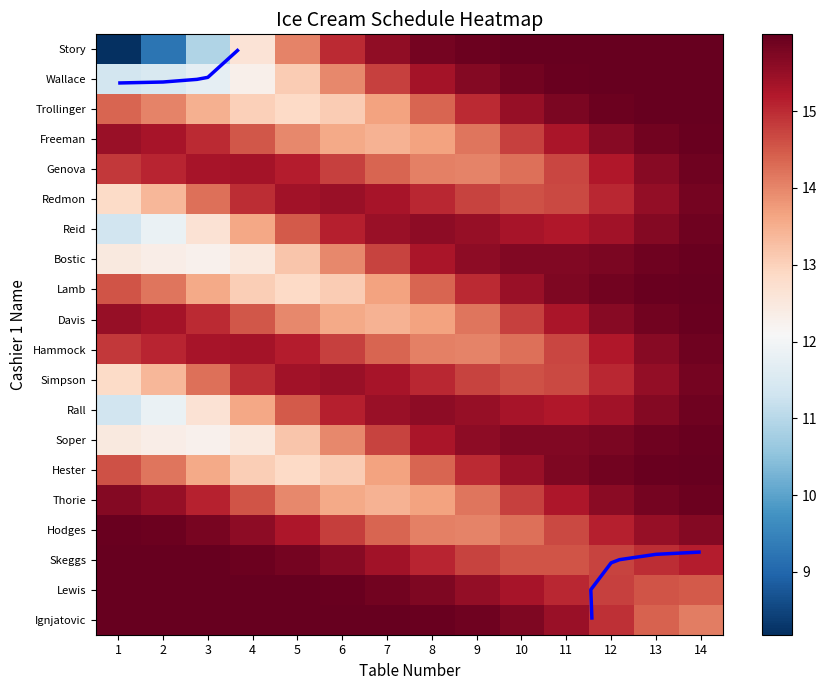

How many distinct data groups are displayed?

20